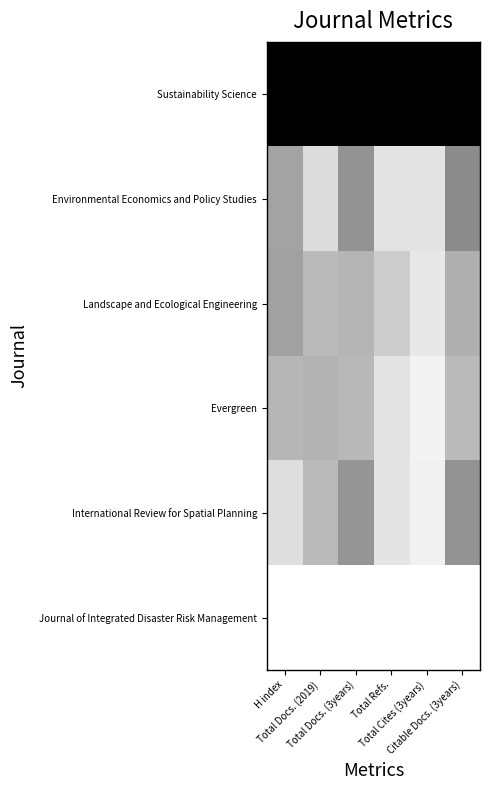

Reading left to right, extract all data points from this chart.

Sustainability Science: H index=1.0	Total Docs. (2019)=1.0	Total Docs. (3years)=1.0	Total Refs.=1.0	Total Cites (3years)=1.0	Citable Docs. (3years)=1.0
Environmental Economics and Policy Studies: H index=0.4	Total Docs. (2019)=0.1	Total Docs. (3years)=0.4	Total Refs.=0.1	Total Cites (3years)=0.1	Citable Docs. (3years)=0.5
Landscape and Ecological Engineering: H index=0.4	Total Docs. (2019)=0.3	Total Docs. (3years)=0.3	Total Refs.=0.2	Total Cites (3years)=0.1	Citable Docs. (3years)=0.3
Evergreen: H index=0.3	Total Docs. (2019)=0.3	Total Docs. (3years)=0.3	Total Refs.=0.1	Total Cites (3years)=0.0	Citable Docs. (3years)=0.3
International Review for Spatial Planning: H index=0.1	Total Docs. (2019)=0.3	Total Docs. (3years)=0.4	Total Refs.=0.1	Total Cites (3years)=0.1	Citable Docs. (3years)=0.4
Journal of Integrated Disaster Risk Management: H index=0.0	Total Docs. (2019)=0.0	Total Docs. (3years)=0.0	Total Refs.=0.0	Total Cites (3years)=0.0	Citable Docs. (3years)=0.0